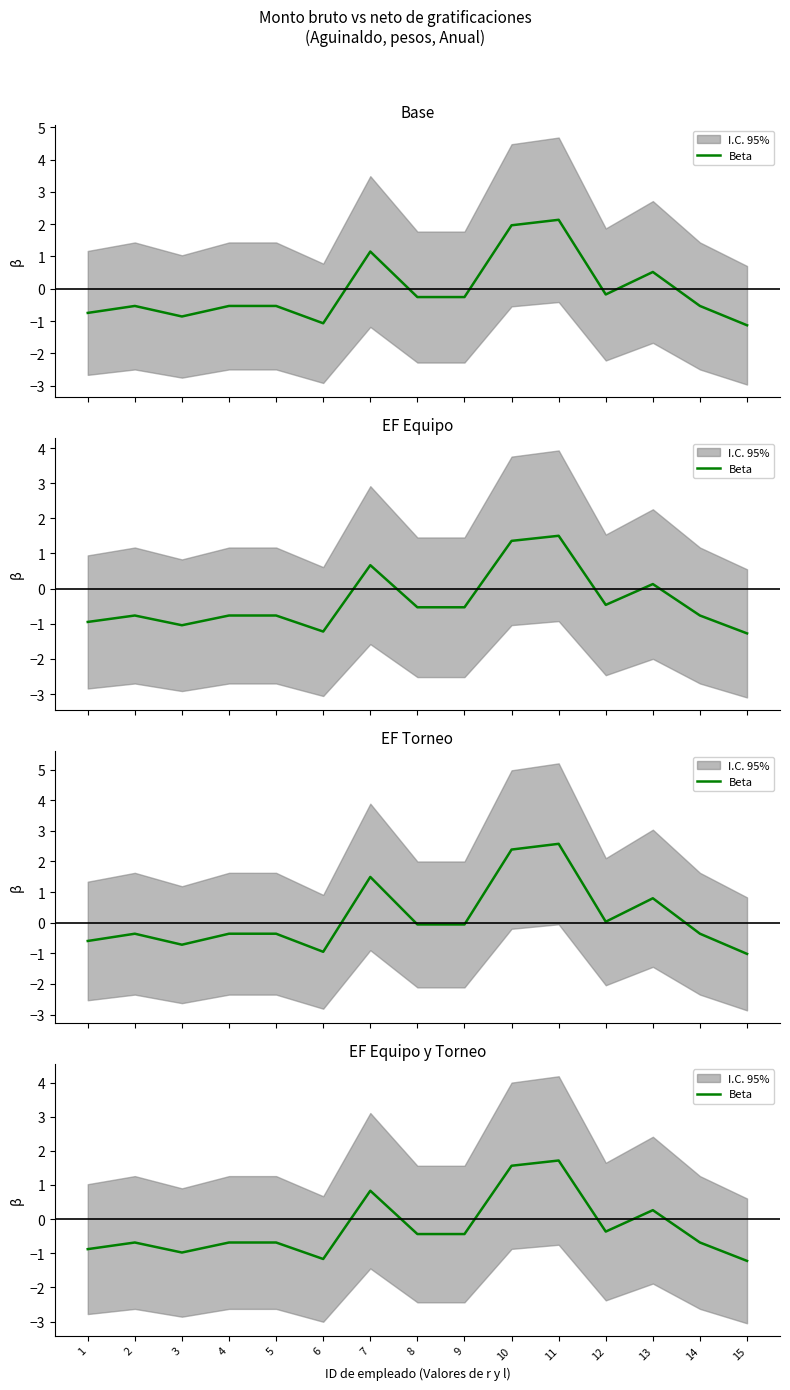

Read the value at 13.

0.3